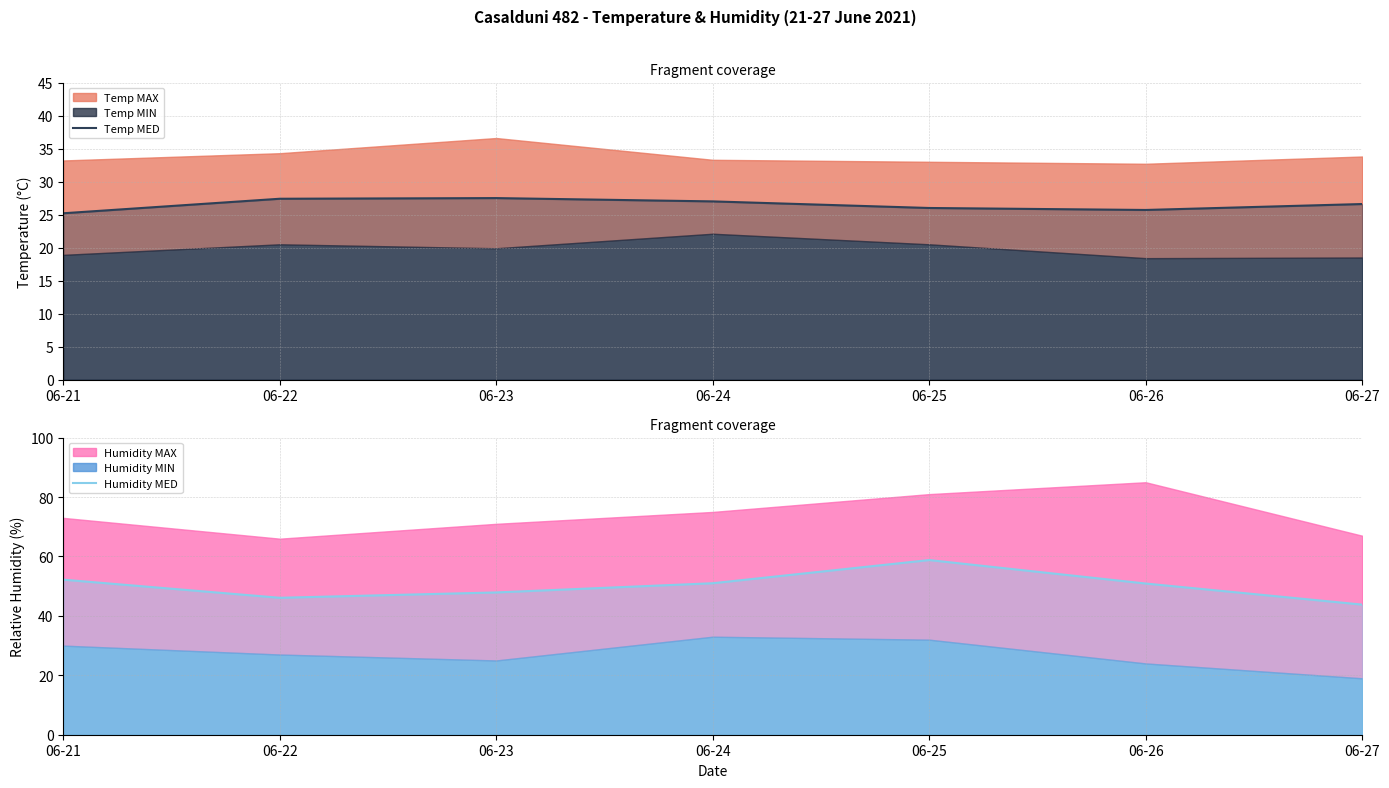

What is the difference between the highest and lowest values at 06-23?

20.4